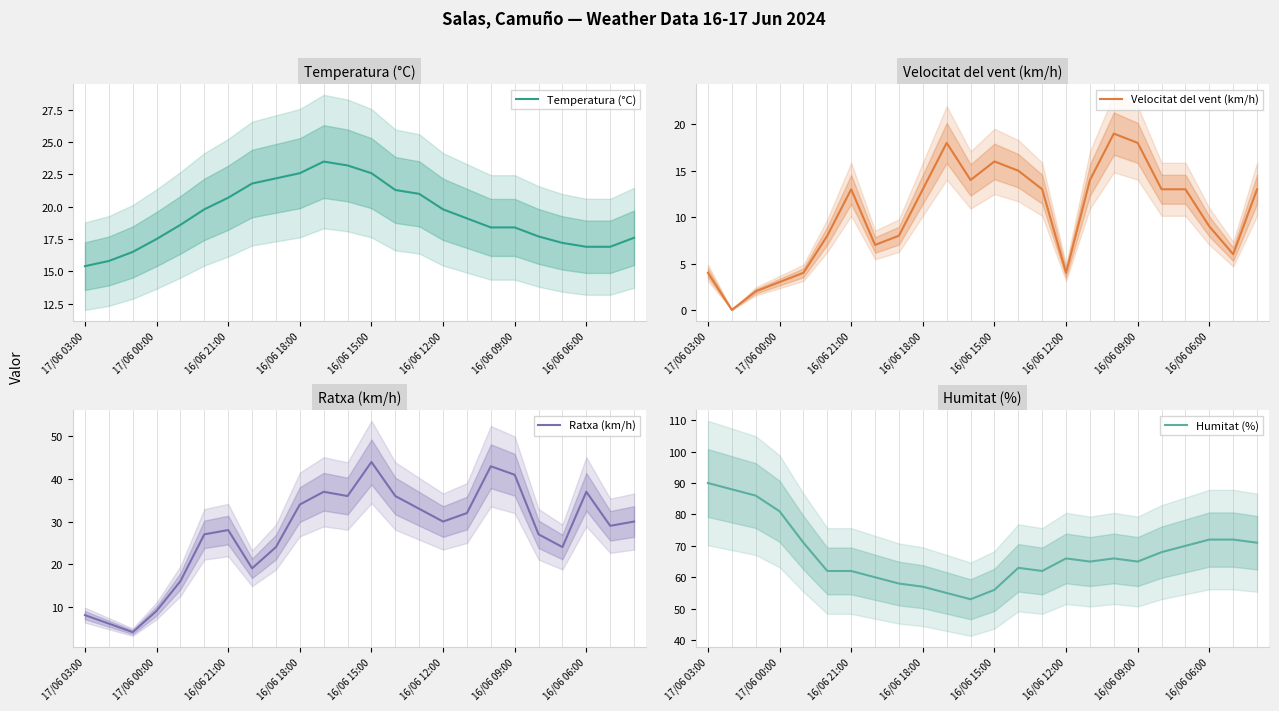

Which category has the highest value in the Humitat (%) series?

17/06 03:00